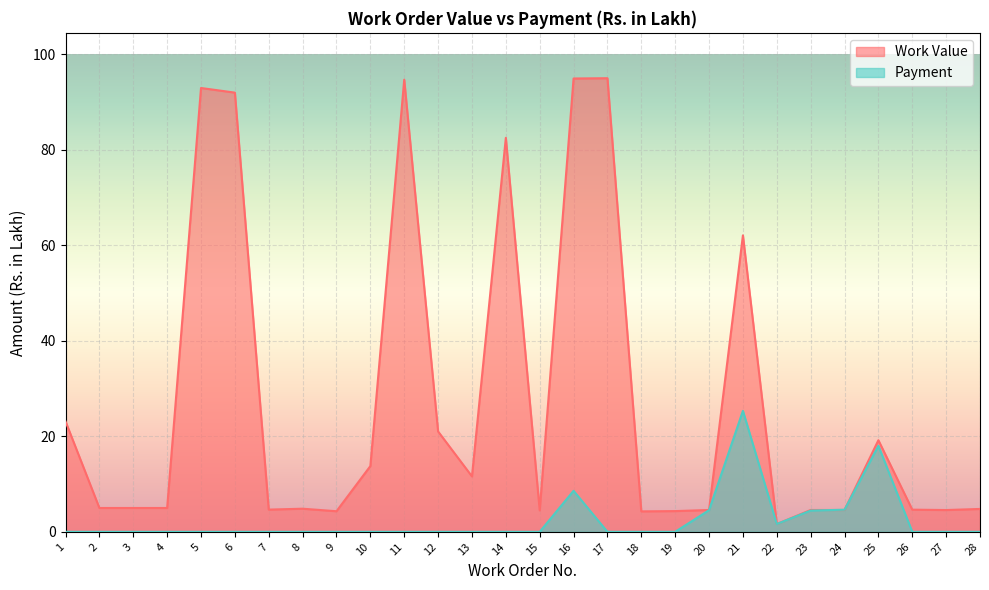

The value of Work Value at 9 is 4.3. True or false?

True